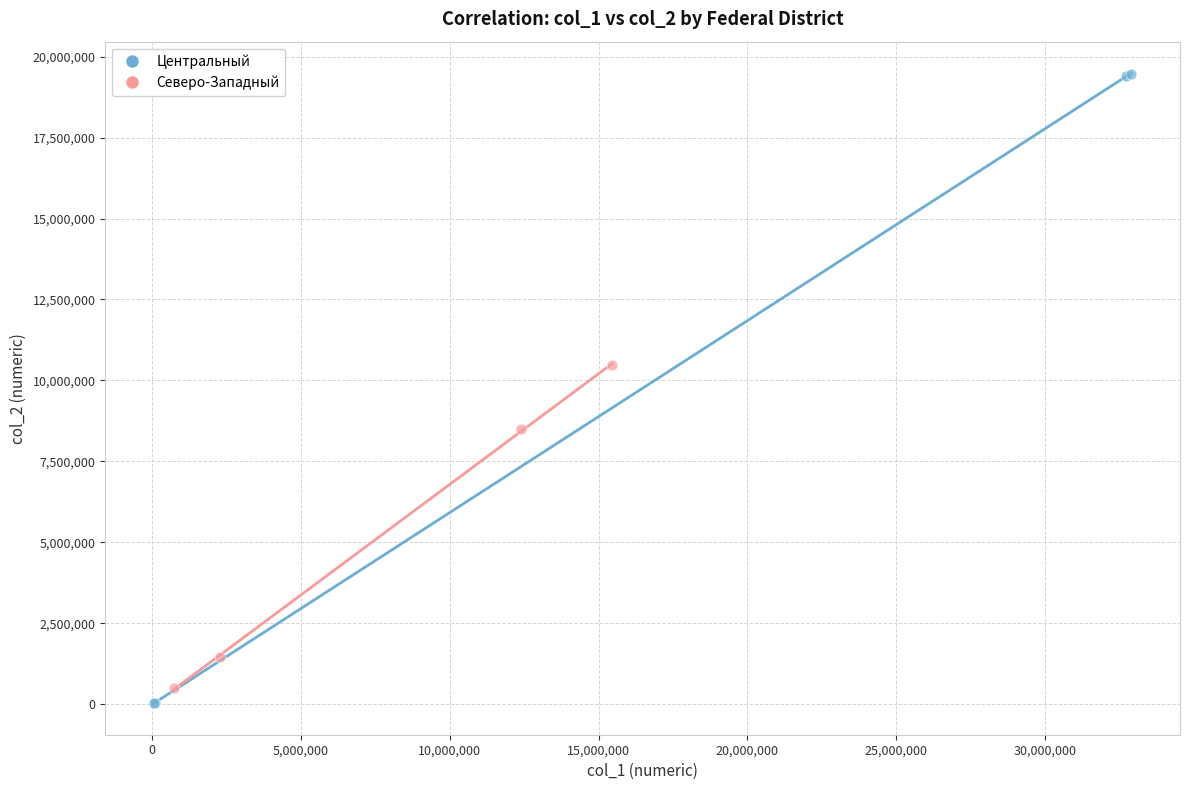

Which series contains the highest Y value?

Центральный